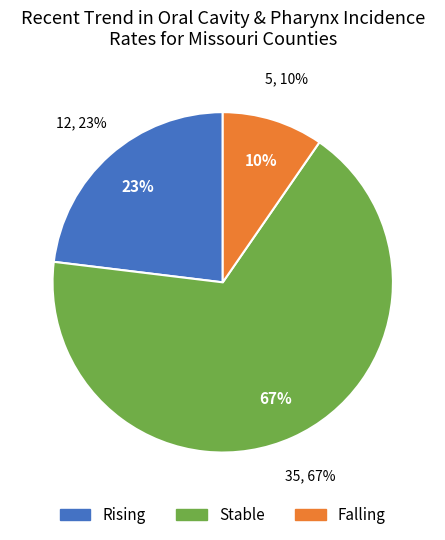

Combined, what portion of the pie is rising and falling?

32.7%